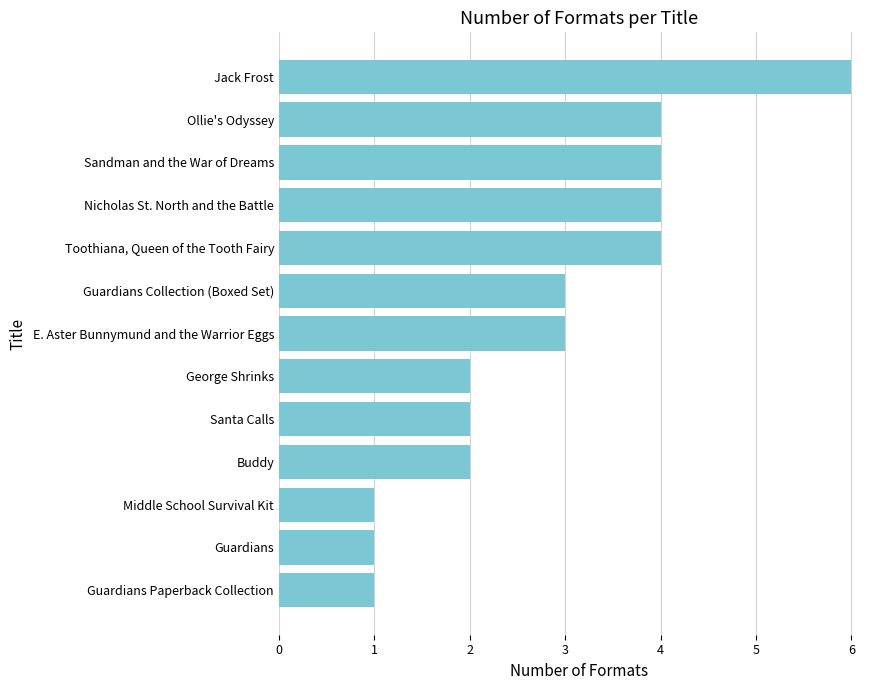

What is the difference between the second highest and minimum values?

3